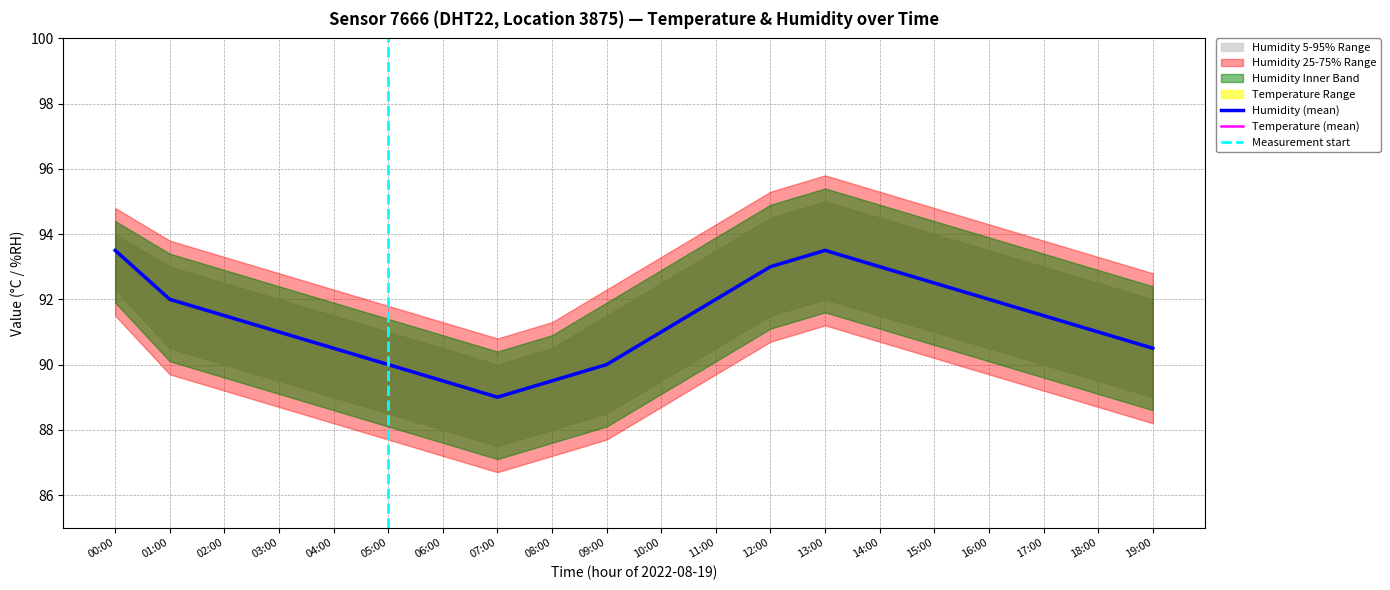

True or false: humidity_upper and humidity cross at least once.

False